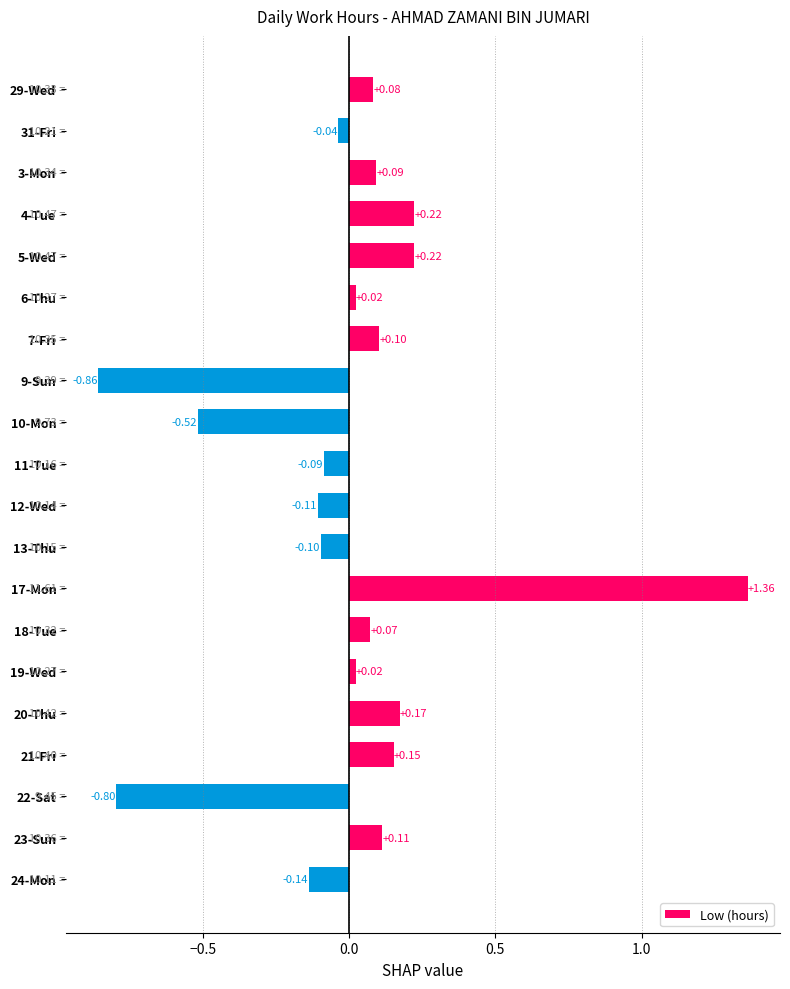

What is the difference between the second highest and minimum values?

1.1